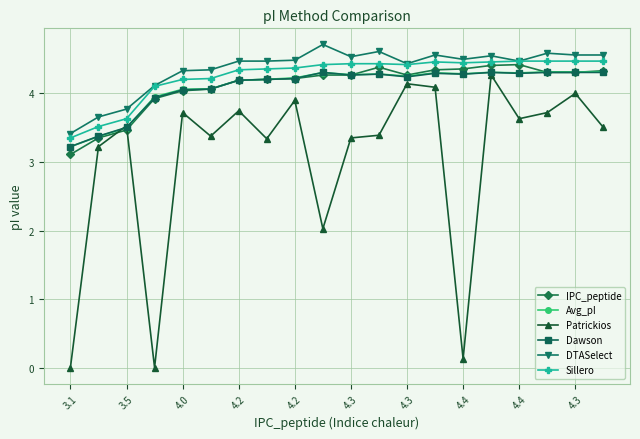

True or false: DTASelect and Patrickios cross at least once.

False